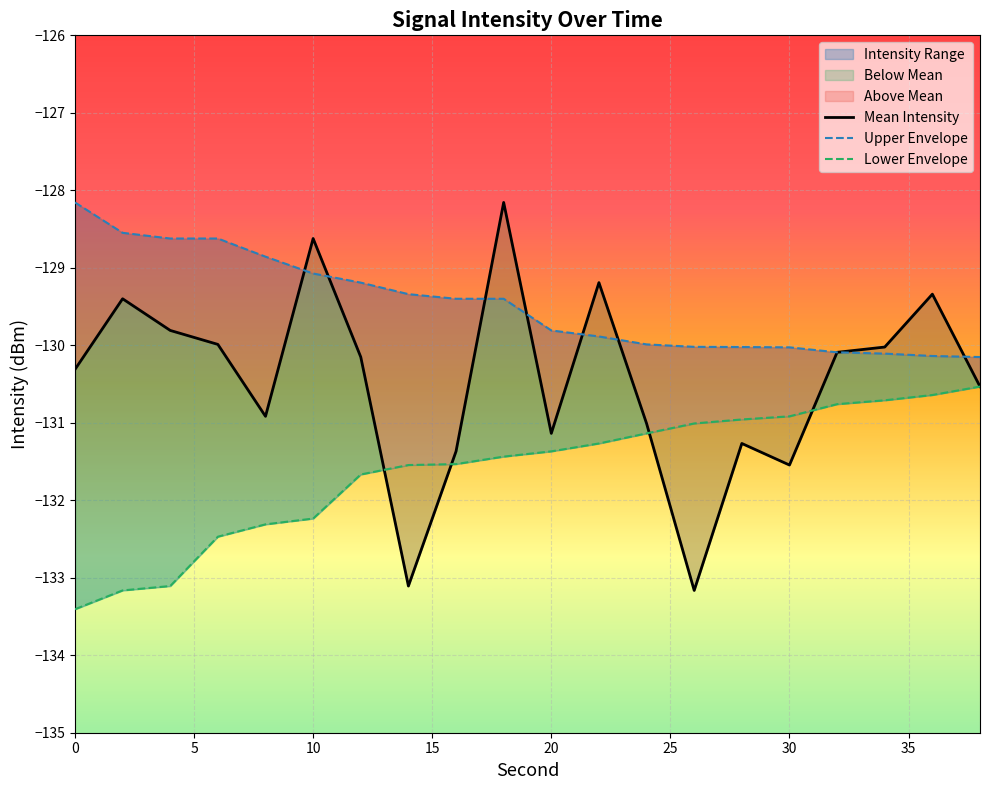

What is the lowest value of the Lower Envelope series?

-133.4